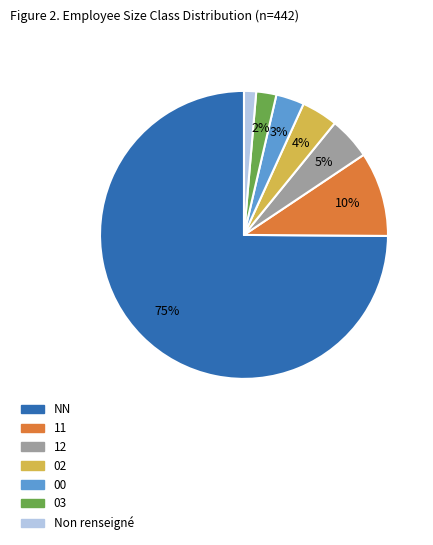

To the nearest percent, what is the average slice percentage?

14%